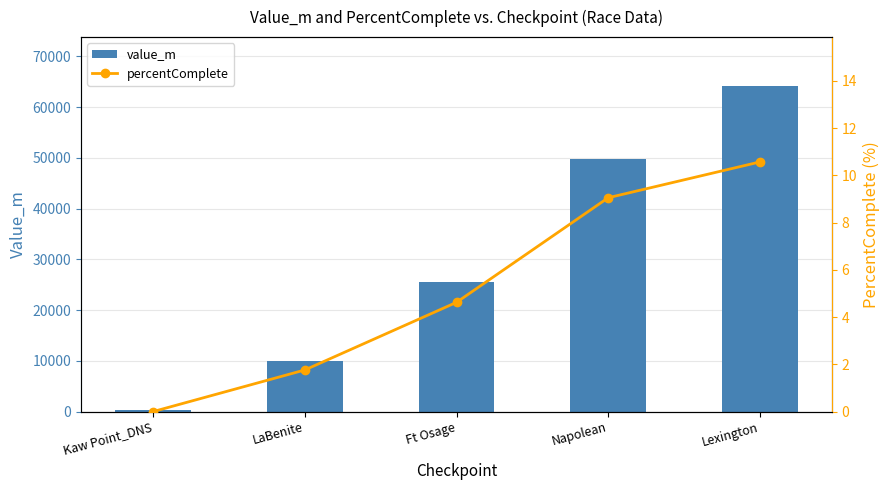

What is the value of the value_m bar at the 3rd from the left?

25551.9